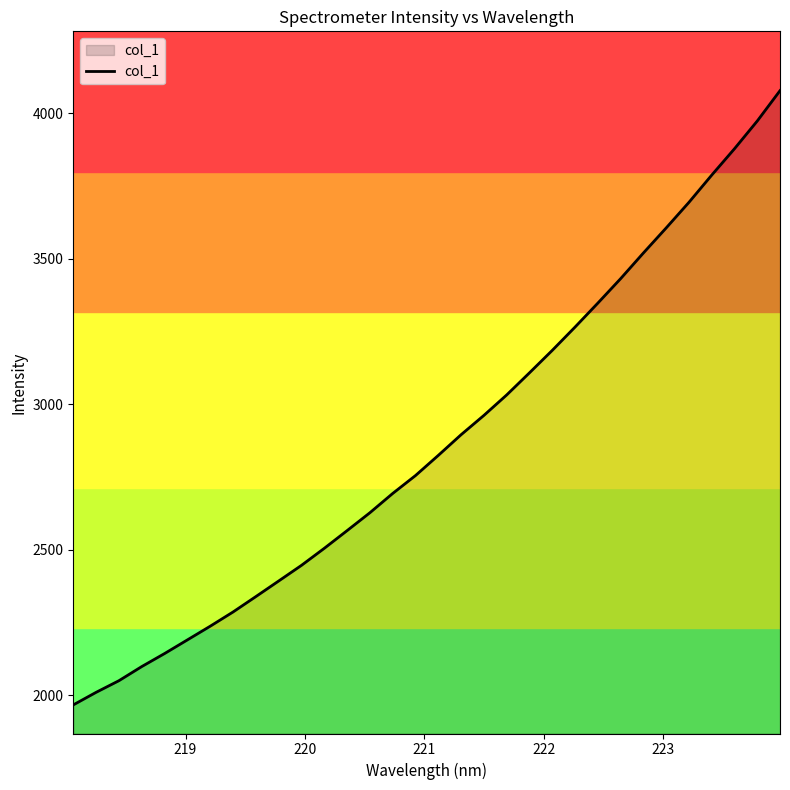

What is the maximum value shown in the chart?

4076.8